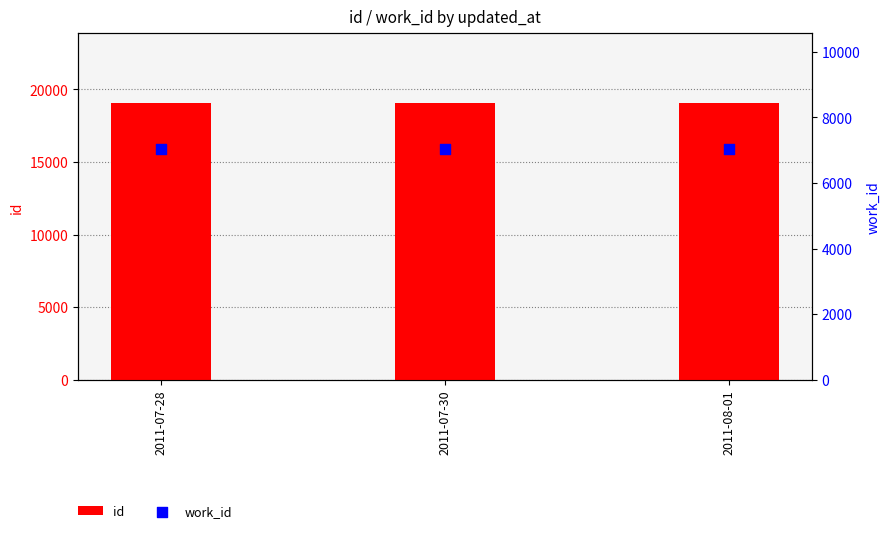

Which series reaches the minimum Y coordinate?

work_id